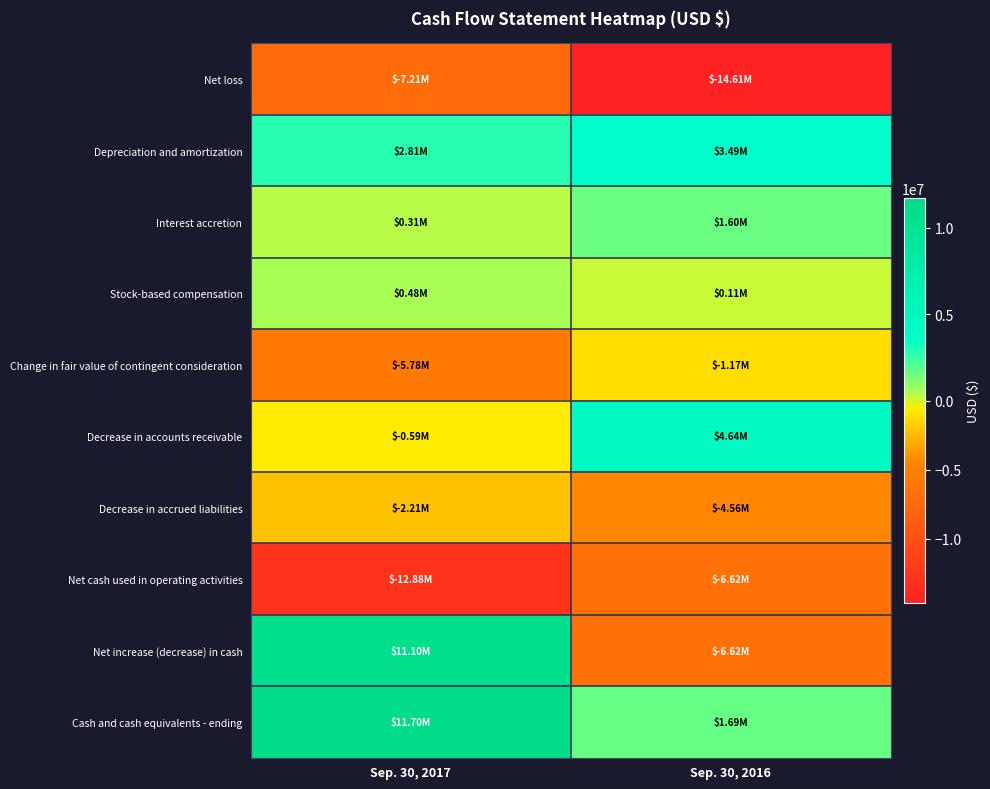

Which has a higher value, Sep. 30, 2017 or Sep. 30, 2016?

Sep. 30, 2017